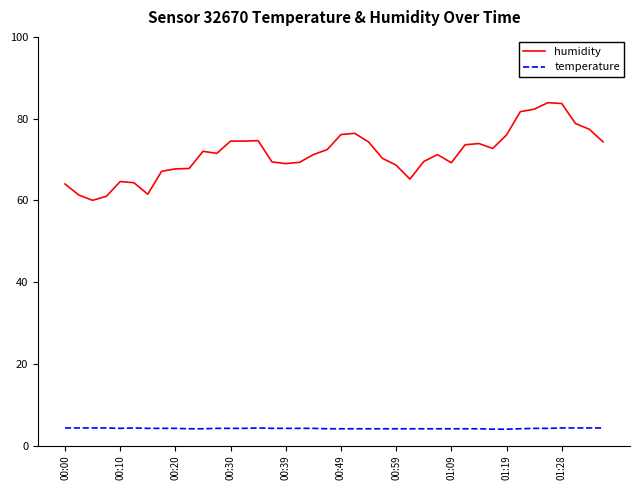

Which series has the largest total across all categories?

humidity